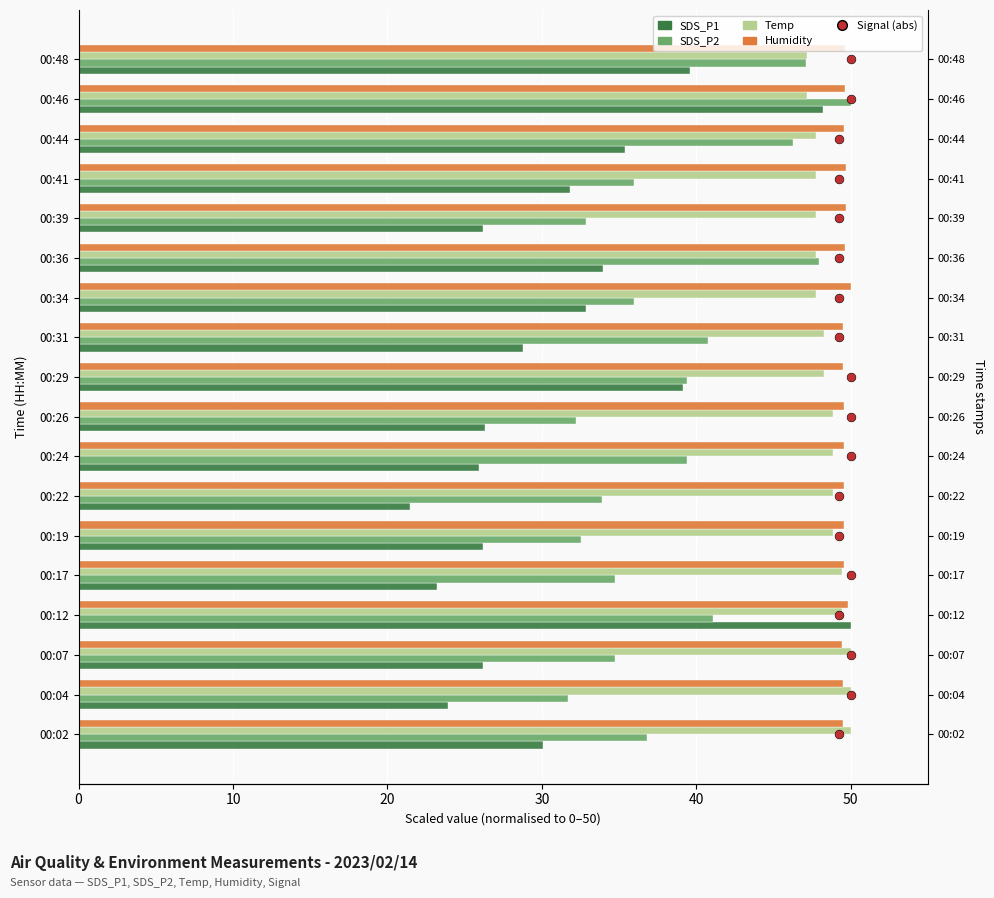

Which series reaches the minimum Y coordinate?

Signal (abs, scaled)